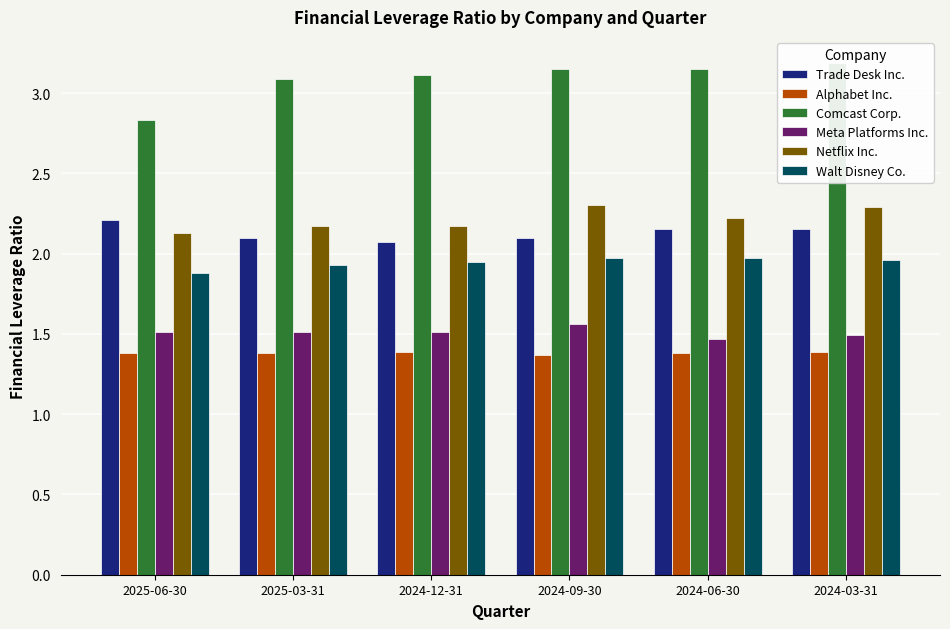

Is the value of Netflix Inc. at 2024-06-30 greater than the value of Comcast Corp. at 2024-03-31?

No